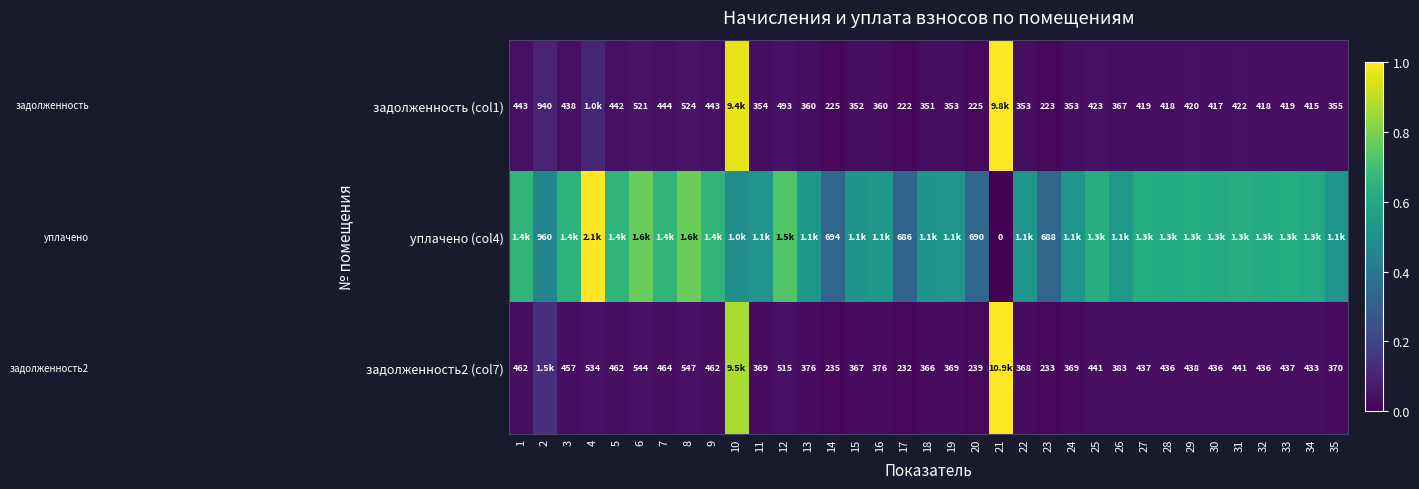

What is the average value of the задолженность (col1) series?

0.1